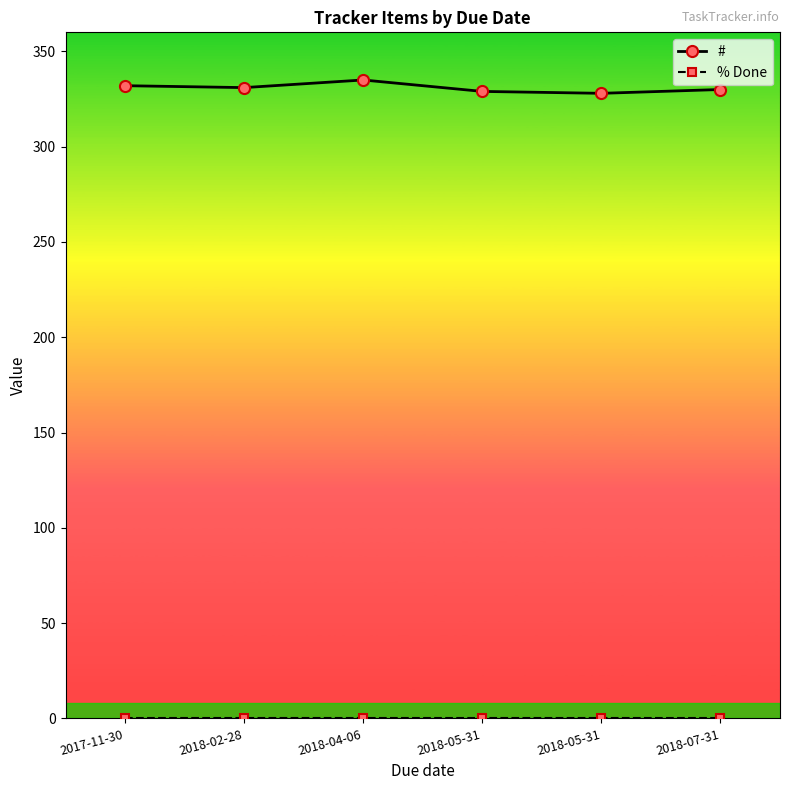

Reading left to right, extract all data points from this chart.

#: 2017-11-30=332	2018-02-28=331	2018-04-06=335	2018-05-31=329	2018-05-31=328	2018-07-31=330
% Done: 2017-11-30=0	2018-02-28=0	2018-04-06=0	2018-05-31=0	2018-05-31=0	2018-07-31=0